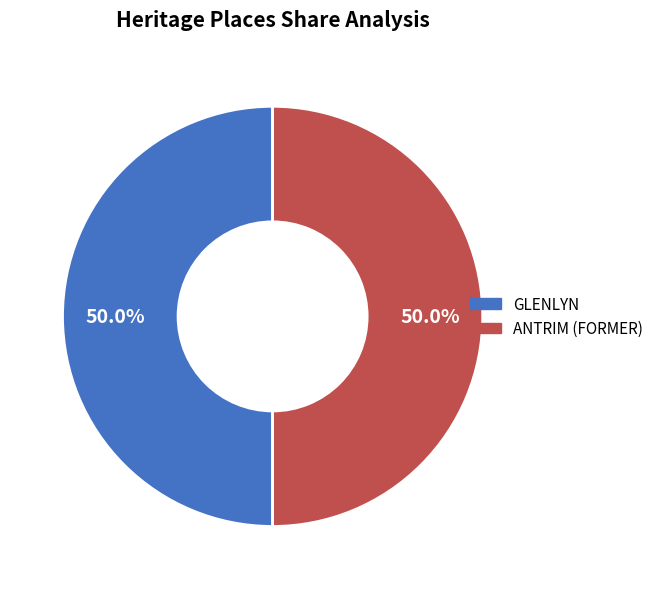

What percentage is NOT represented by ANTRIM (FORMER)?

50.0%